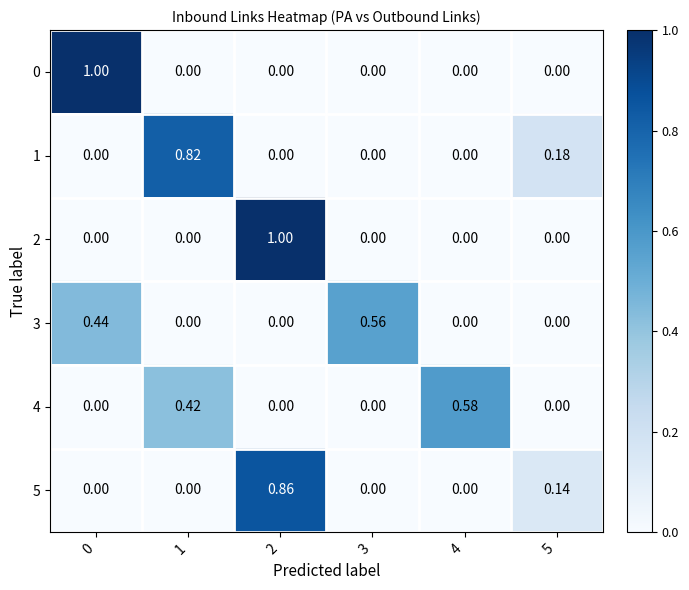

What is the maximum value shown in the chart?

1.0